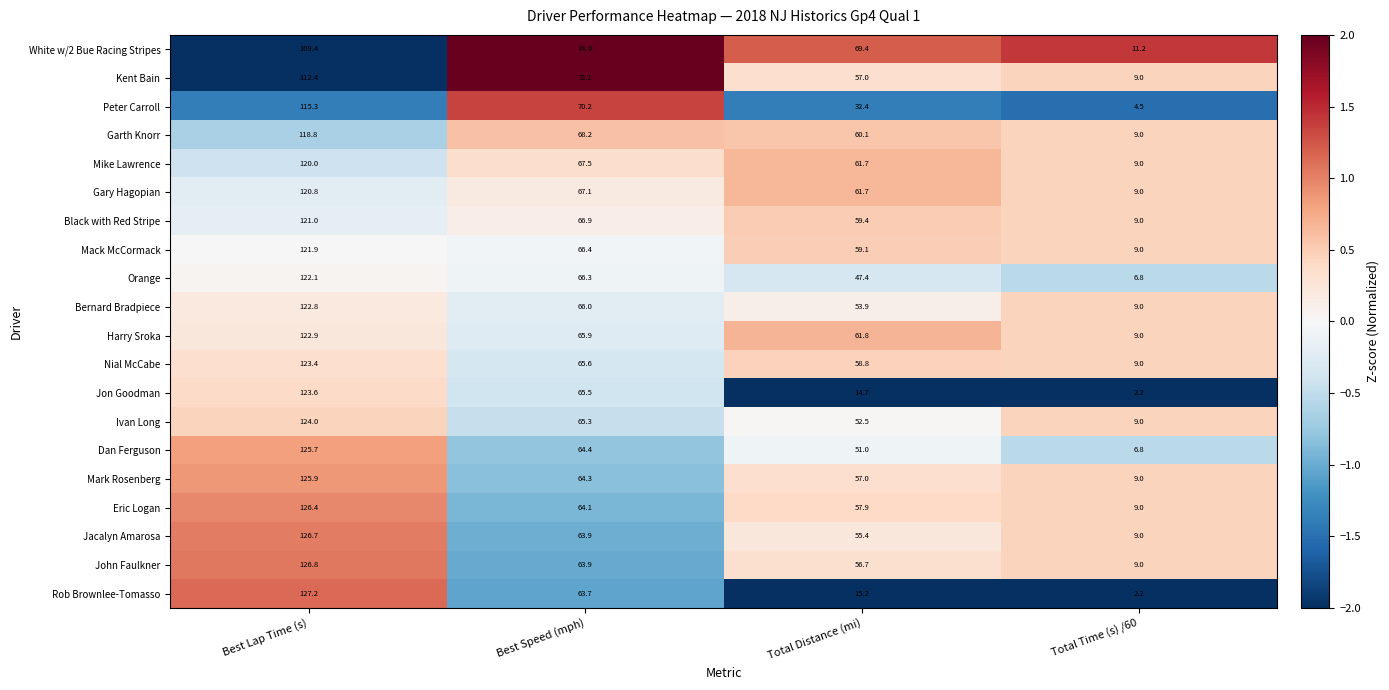

What is the difference between the White w/2 Bue Racing Stripes values at Total Time (s) /60 and Best Speed (mph)?

62.8